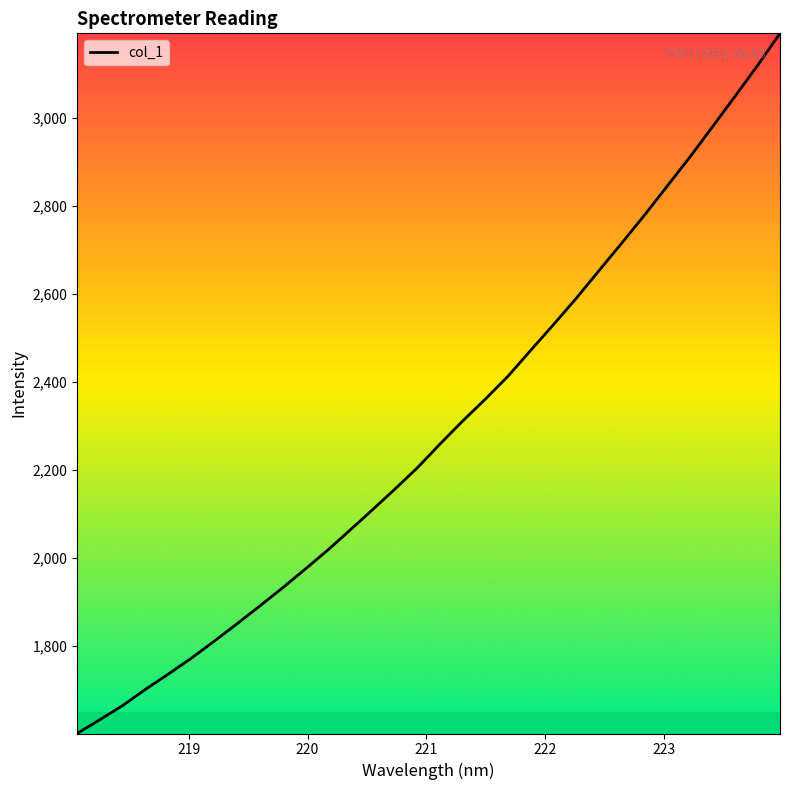

What is the difference between the maximum and minimum values?

1590.0